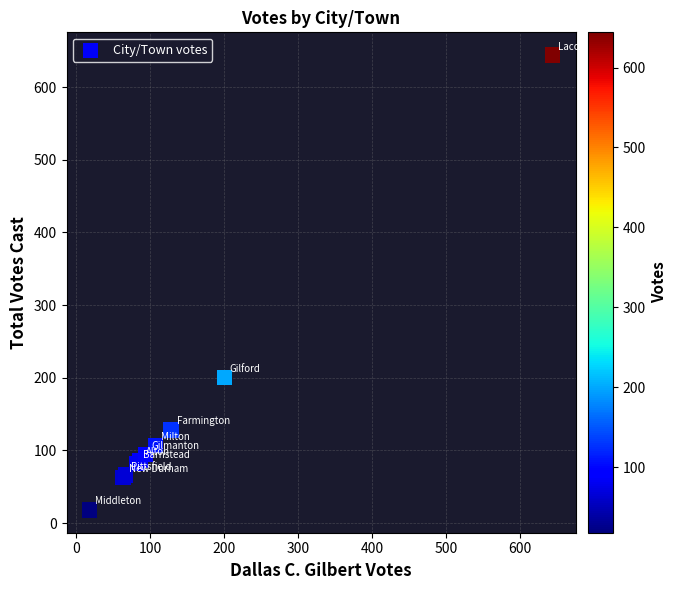

What Y value in the scatter plot is closest to 331?

200